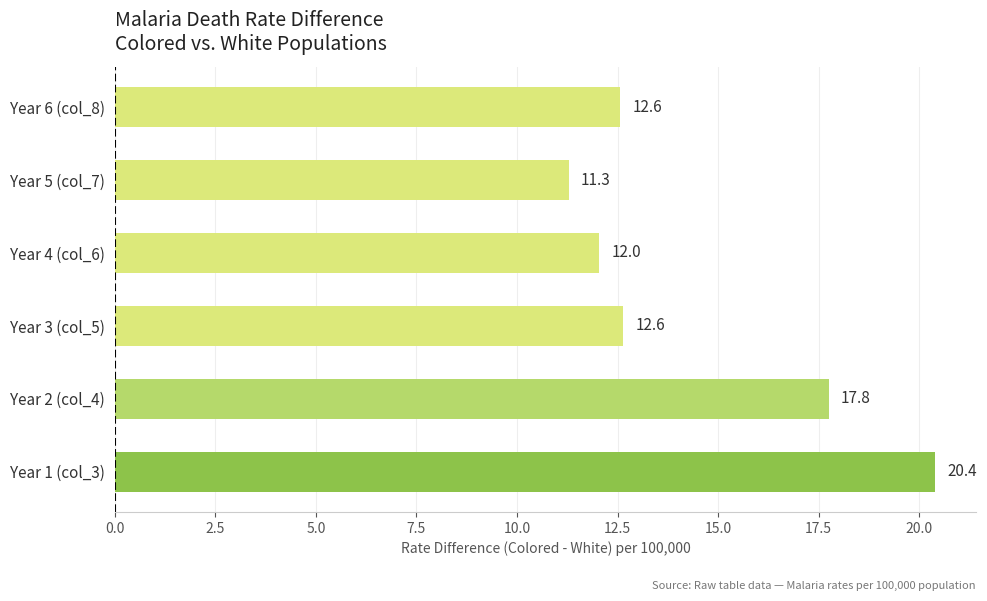

What is the sum of all values?

86.7